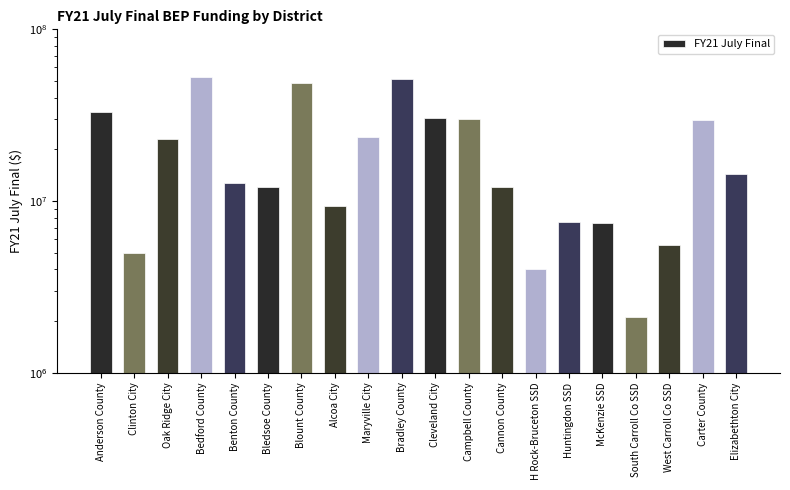

What is the change in value from Anderson County to Carter County?

-3473000